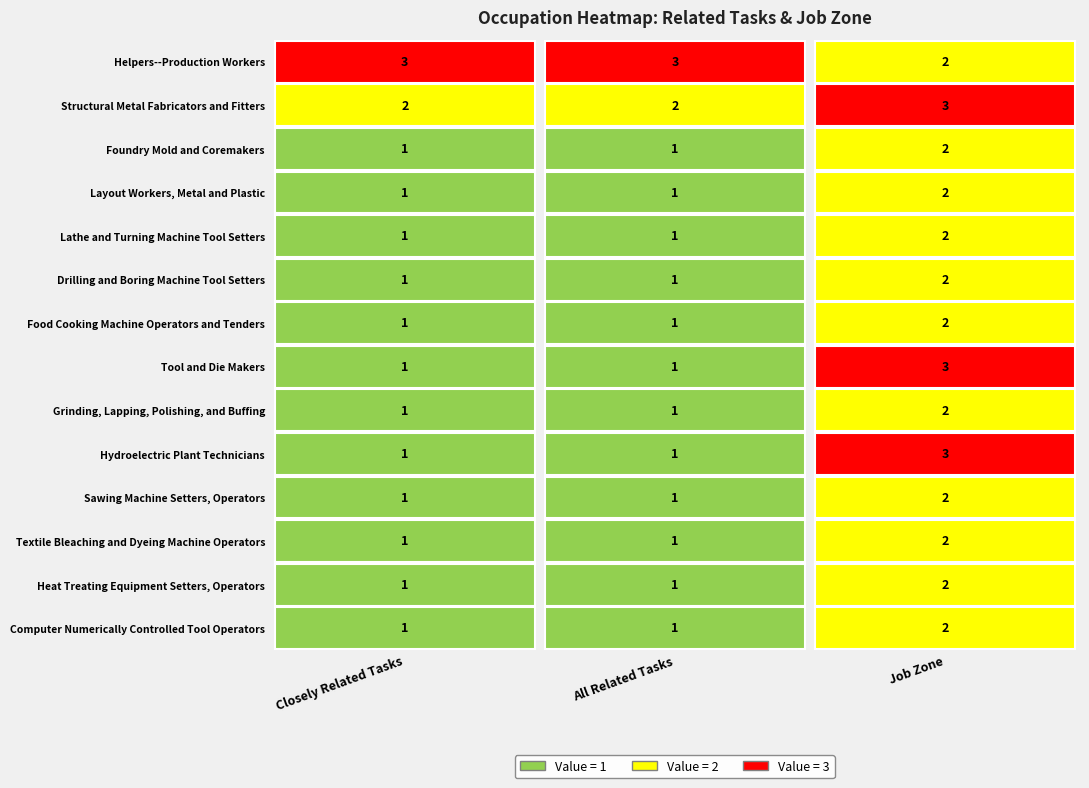

What is the difference between the Foundry Mold and Coremakers values at Structural Metal Fabricators and Fitters and Foundry Mold and Coremakers?

1